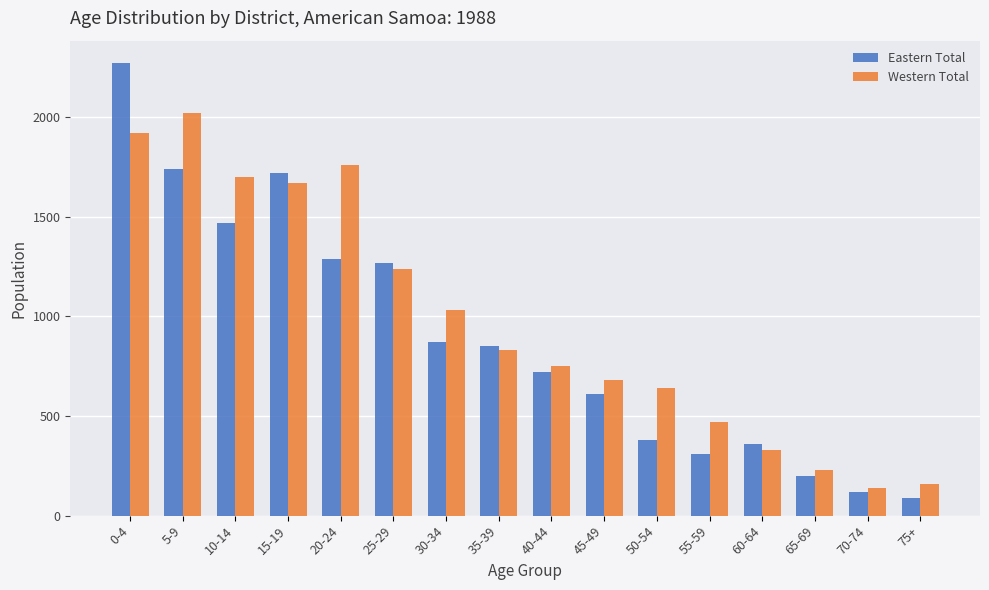

Reading right to left, transcribe all the data shown in this chart.

Eastern Total: 90	120	200	360	310	380	610	720	850	870	1270	1290	1720	1470	1740	2270
Western Total: 160	140	230	330	470	640	680	750	830	1030	1240	1760	1670	1700	2020	1920